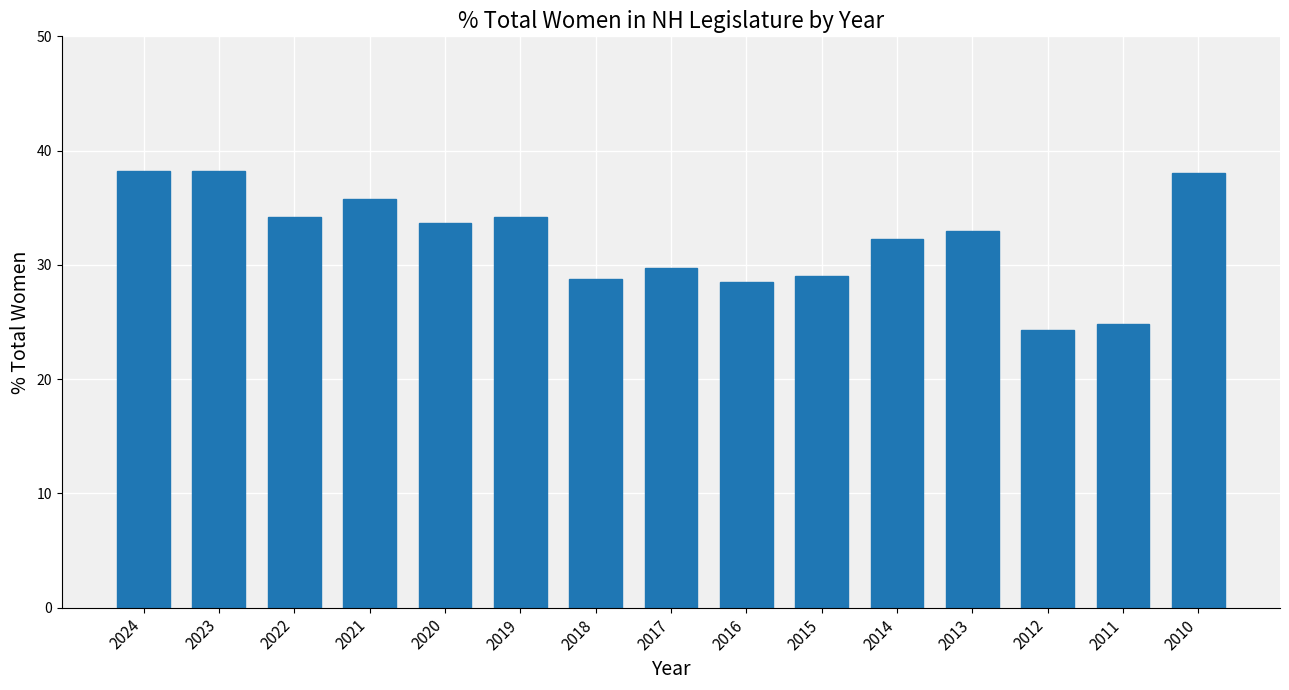

What is the sum of the values at 2018 and 2011?

53.6